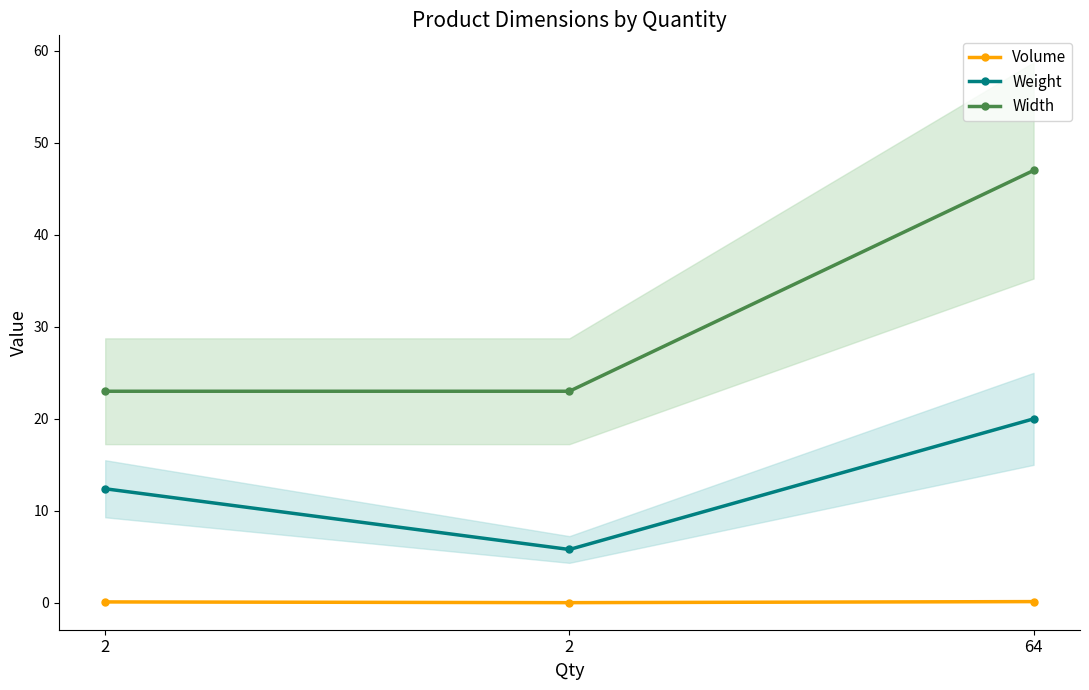

Between 64 and 2, which is larger?

64